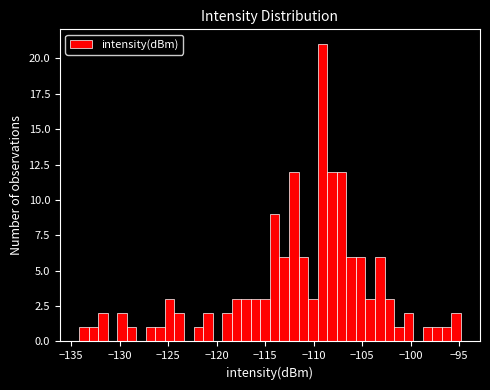

Around what value on the x-axis is the tallest bar? Give the approximate position of its centre, as read against the axis.

-109.0